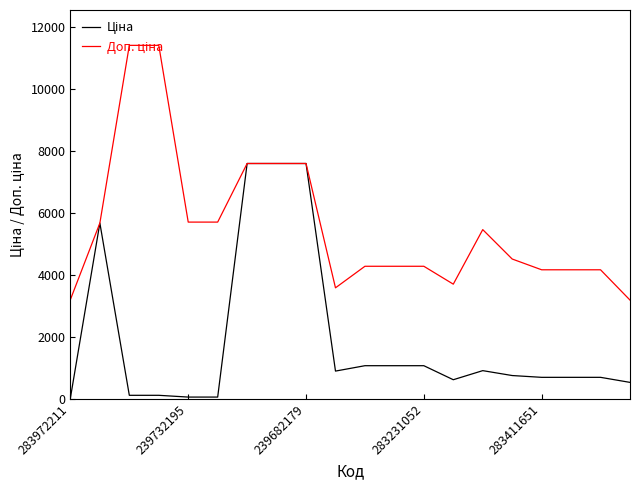

What is the greatest value displayed?

11410.0